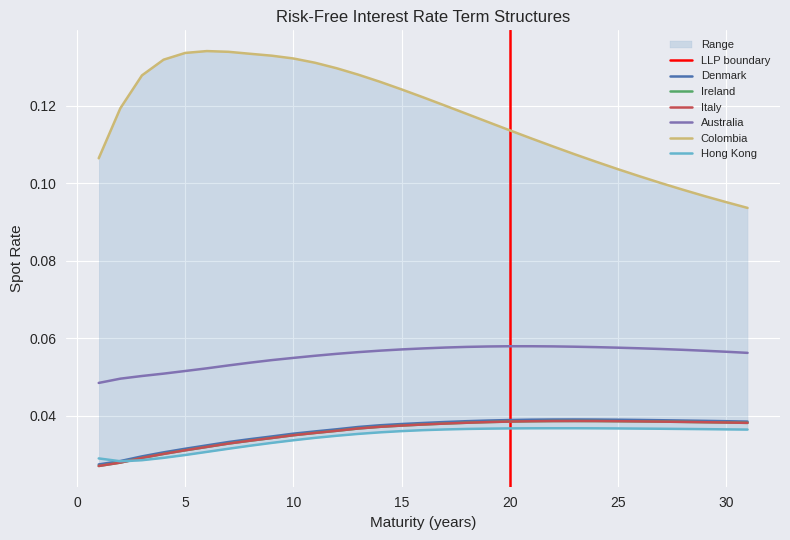

Is this an area chart (filled region under the line)?

No